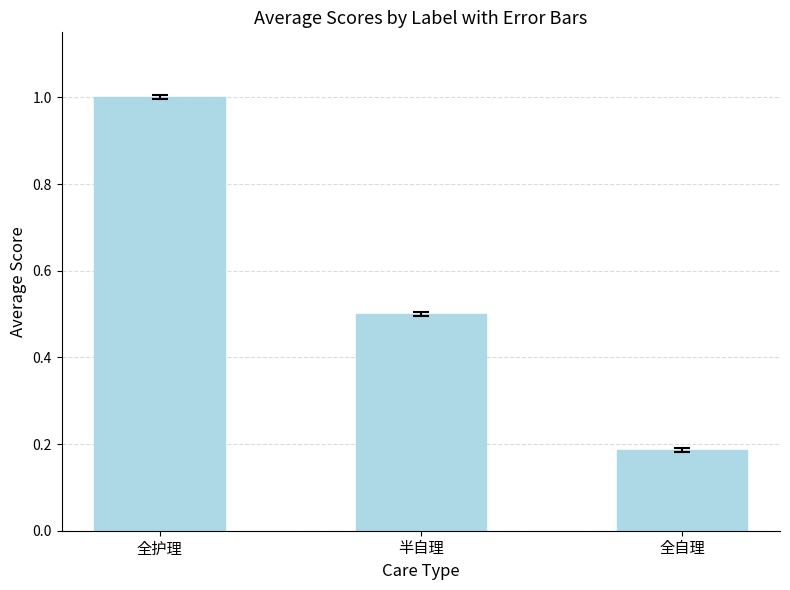

Read the value at 半自理.

0.5